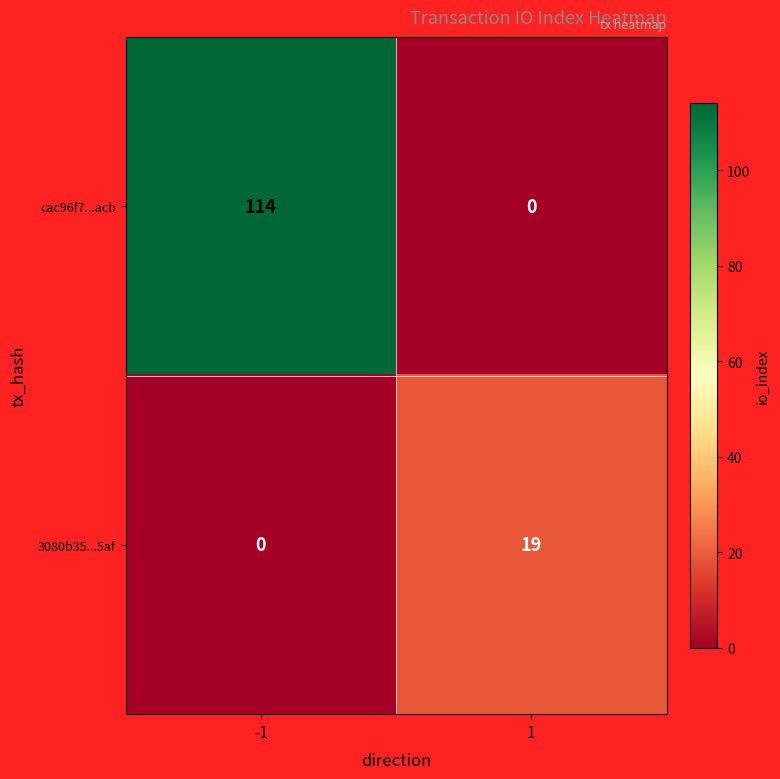

The cac96f7...acb series shows 40 at 1. True or false?

False